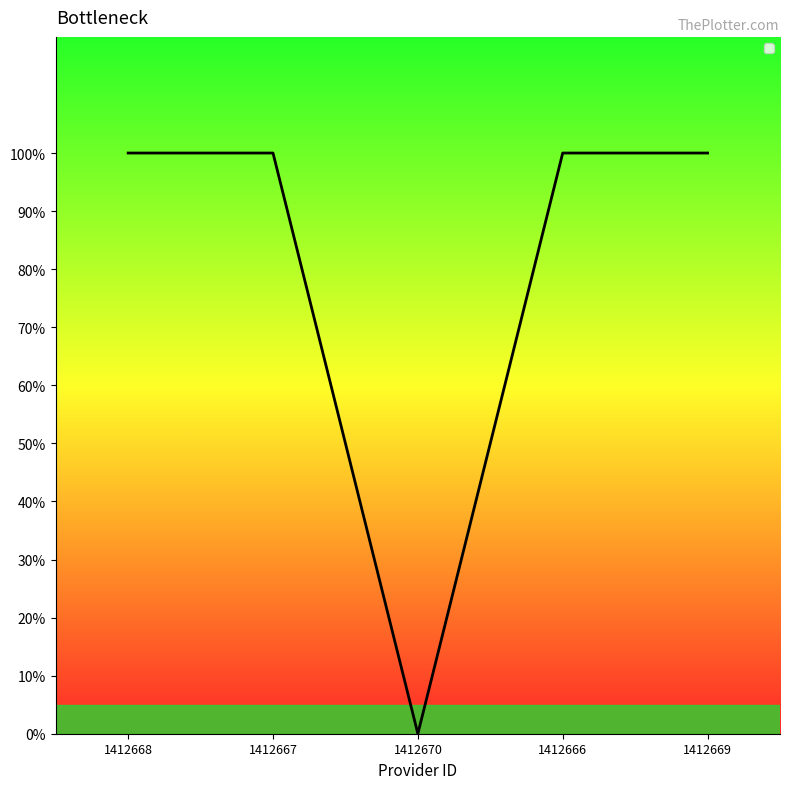

Reading right to left, what are all the values shown in this chart?

1412669=1	1412666=1	1412670=0	1412667=1	1412668=1